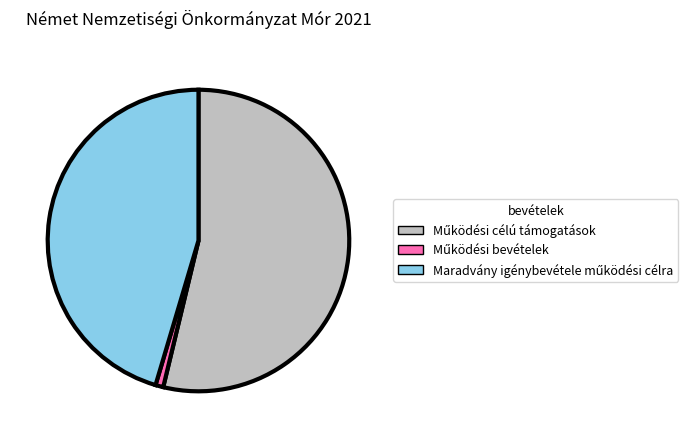

Does any single category account for the majority?

Yes